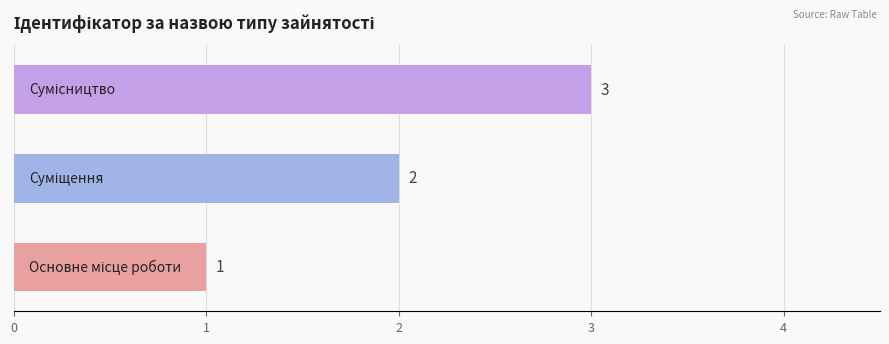

Count the values in the range 1 to 3.

3